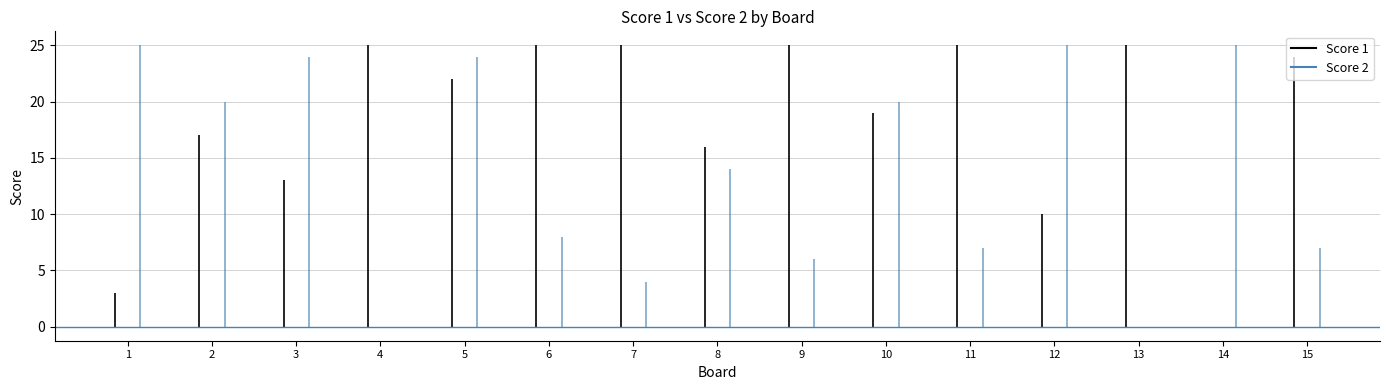

Where is the first local maximum for Score 2?

3